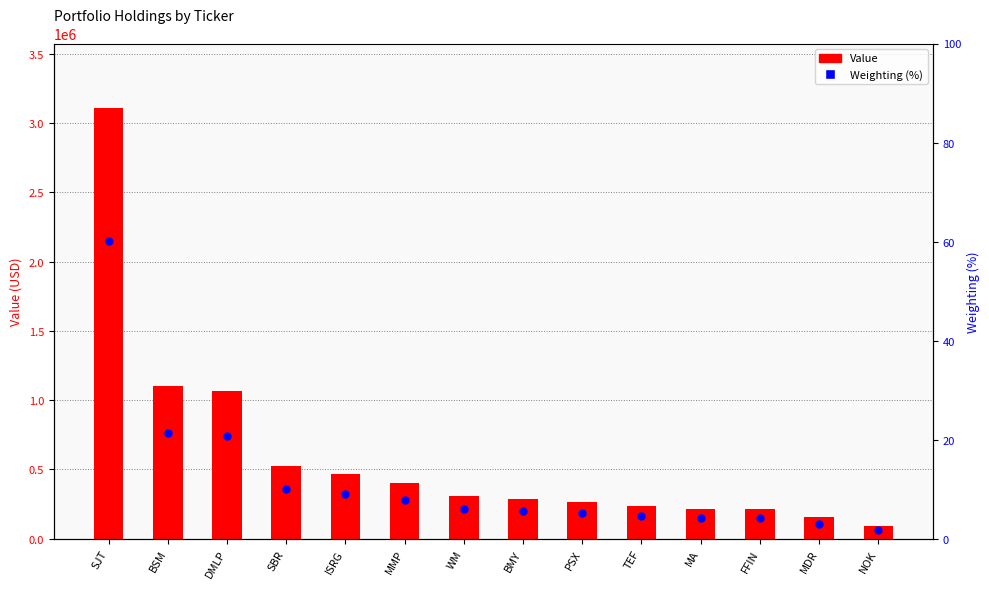

What are all the series names shown in the legend?

Value, Weighting (%)